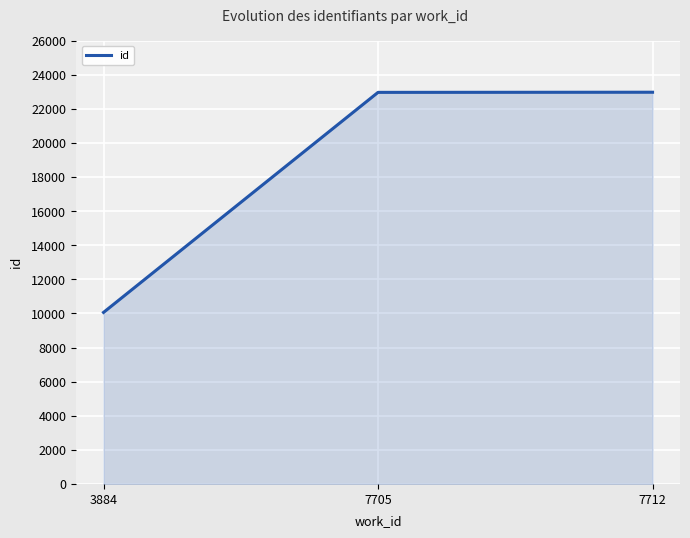

What is the minimum value shown in the chart?

10057